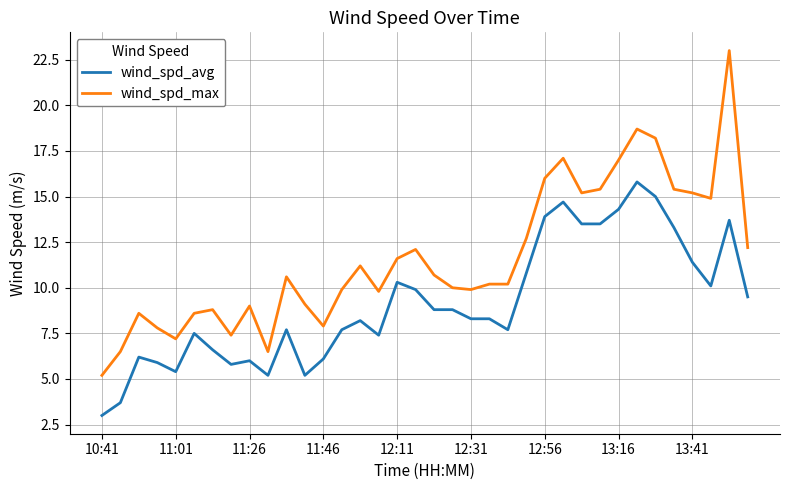

Reading left to right, list all the values displayed in this chart.

wind_spd_avg: 3.0	3.7	6.2	5.9	5.4	7.5	6.6	5.8	6.0	5.2	7.7	5.2	6.1	7.7	8.2	7.4	10.3	9.9	8.8	8.8	8.3	8.3	7.7	10.8	13.9	14.7	13.5	13.5	14.3	15.8	15.0	13.3	11.4	10.1	13.7	9.5
wind_spd_max: 5.2	6.5	8.6	7.8	7.2	8.6	8.8	7.4	9.0	6.5	10.6	9.1	7.9	9.9	11.2	9.8	11.6	12.1	10.7	10.0	9.9	10.2	10.2	12.7	16.0	17.1	15.2	15.4	17.0	18.7	18.2	15.4	15.2	14.9	23.0	12.2